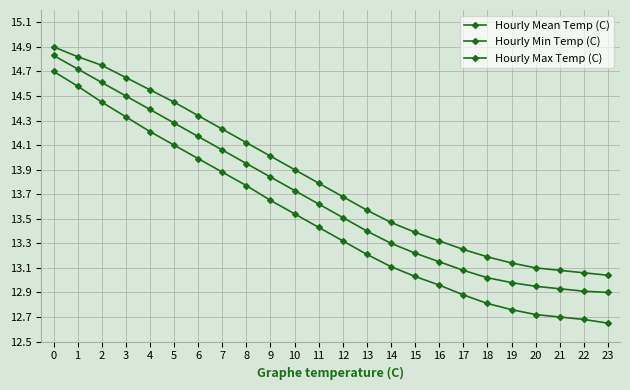

How many lines are shown in the chart?

3